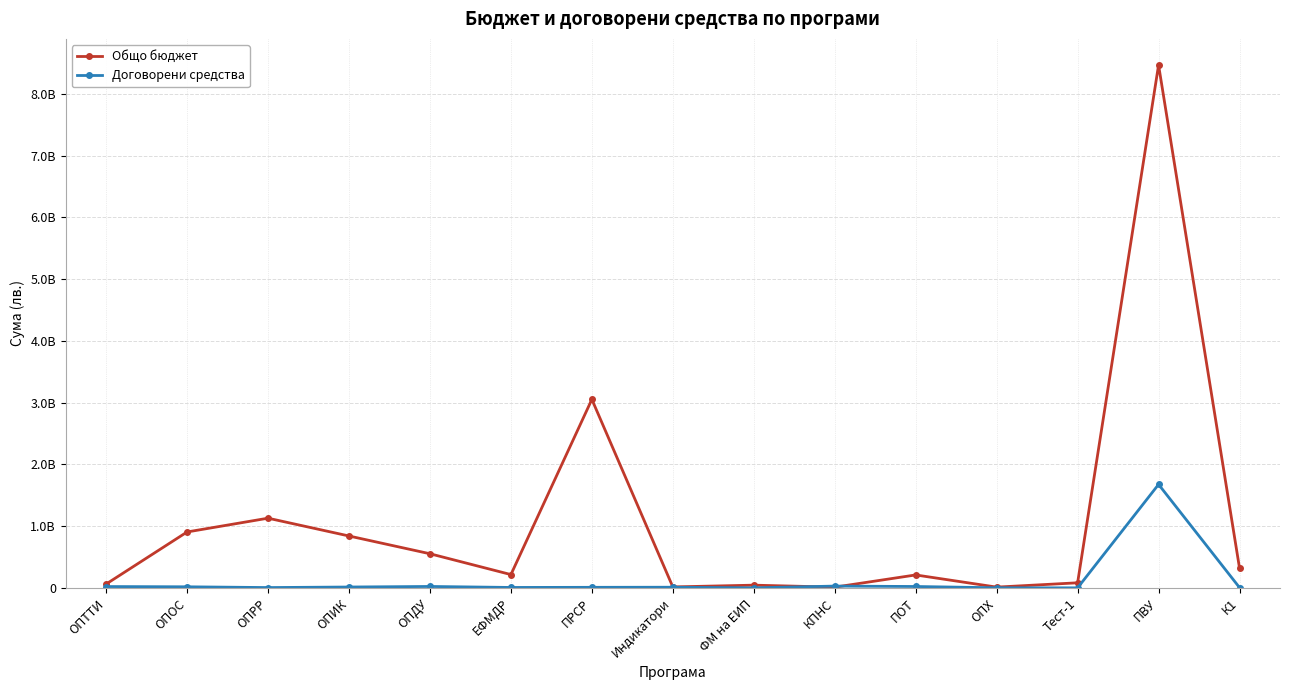

Does the chart have visible grid lines?

Yes